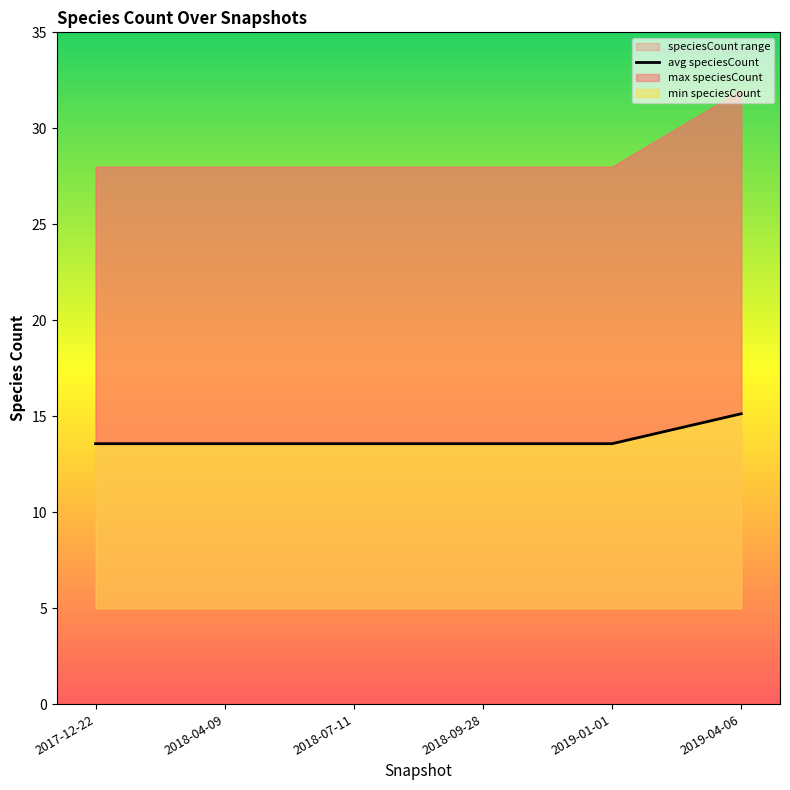

What is the difference between the maximum and minimum values?

1.6